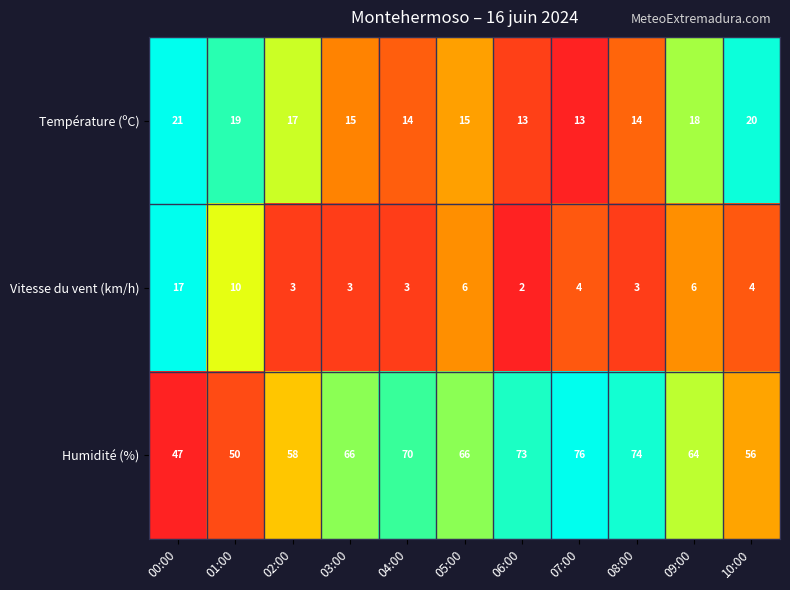

Rank the series at 07:00 from lowest to highest value.

Vitesse du vent (km/h), Température (ºC), Humidité (%)